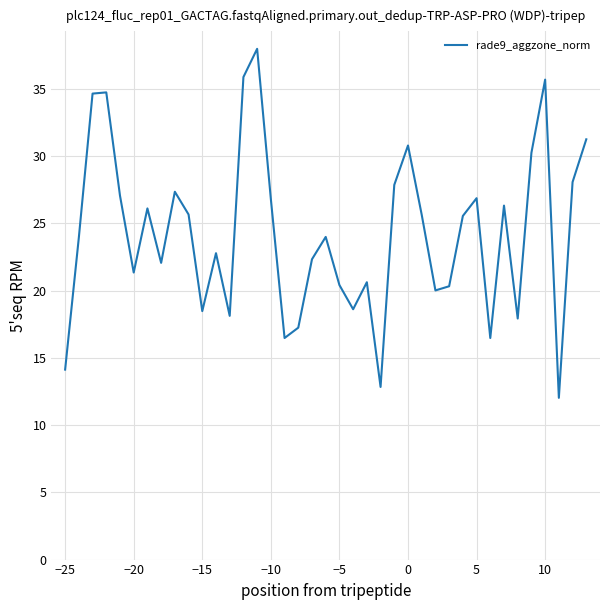

What is the difference between the maximum and minimum values?

26.0